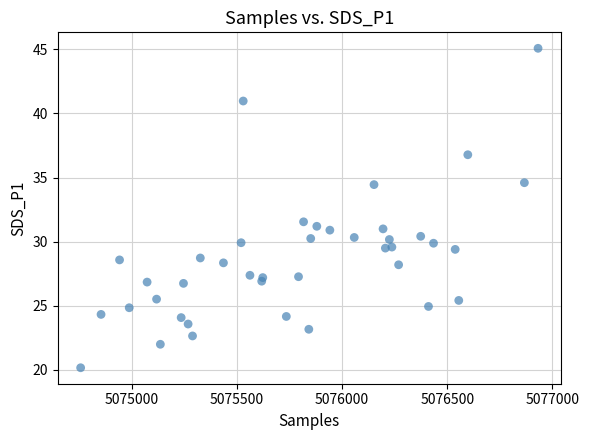

What is the range of X values (max minus min)?

2175.0